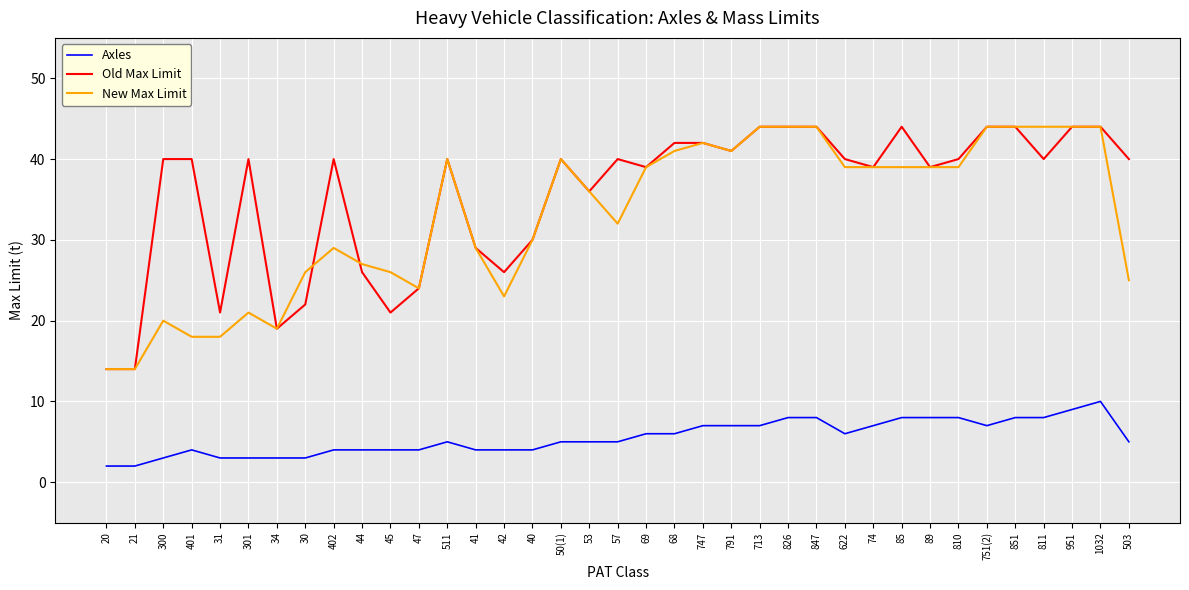

What are all the series names shown in the legend?

Axles, Old Max Limit, New Max Limit